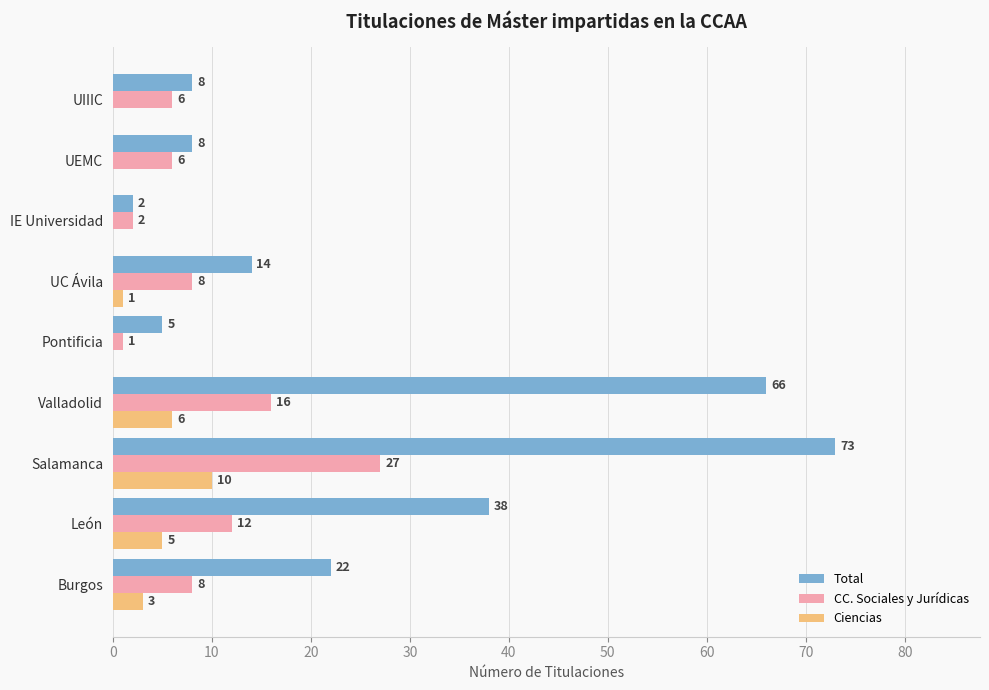

What is the sum of all Ciencias values?

25